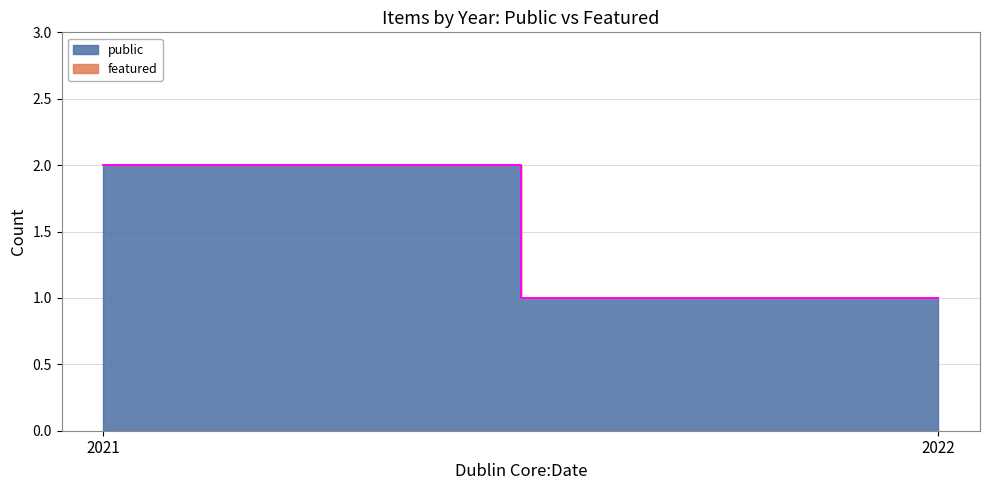

What is the total value across all series at 2022?

1